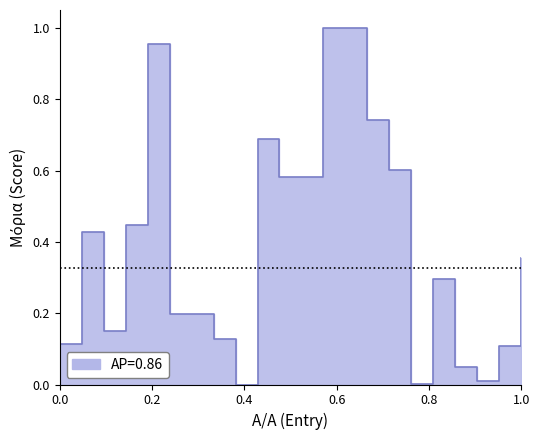

How many data points are above 0?

21